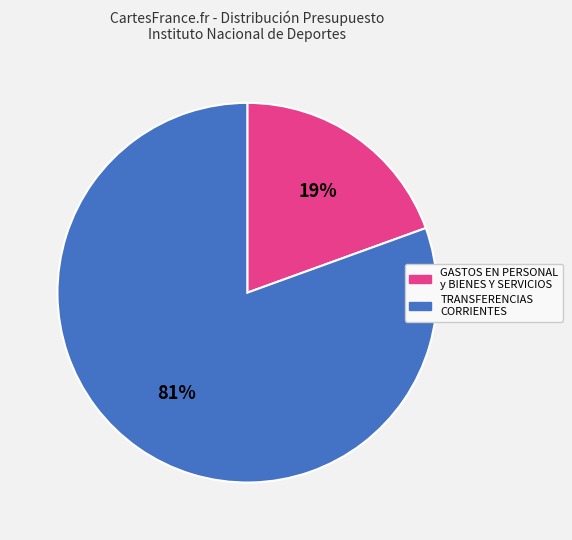

To the nearest percent, what is the average slice percentage?

50%